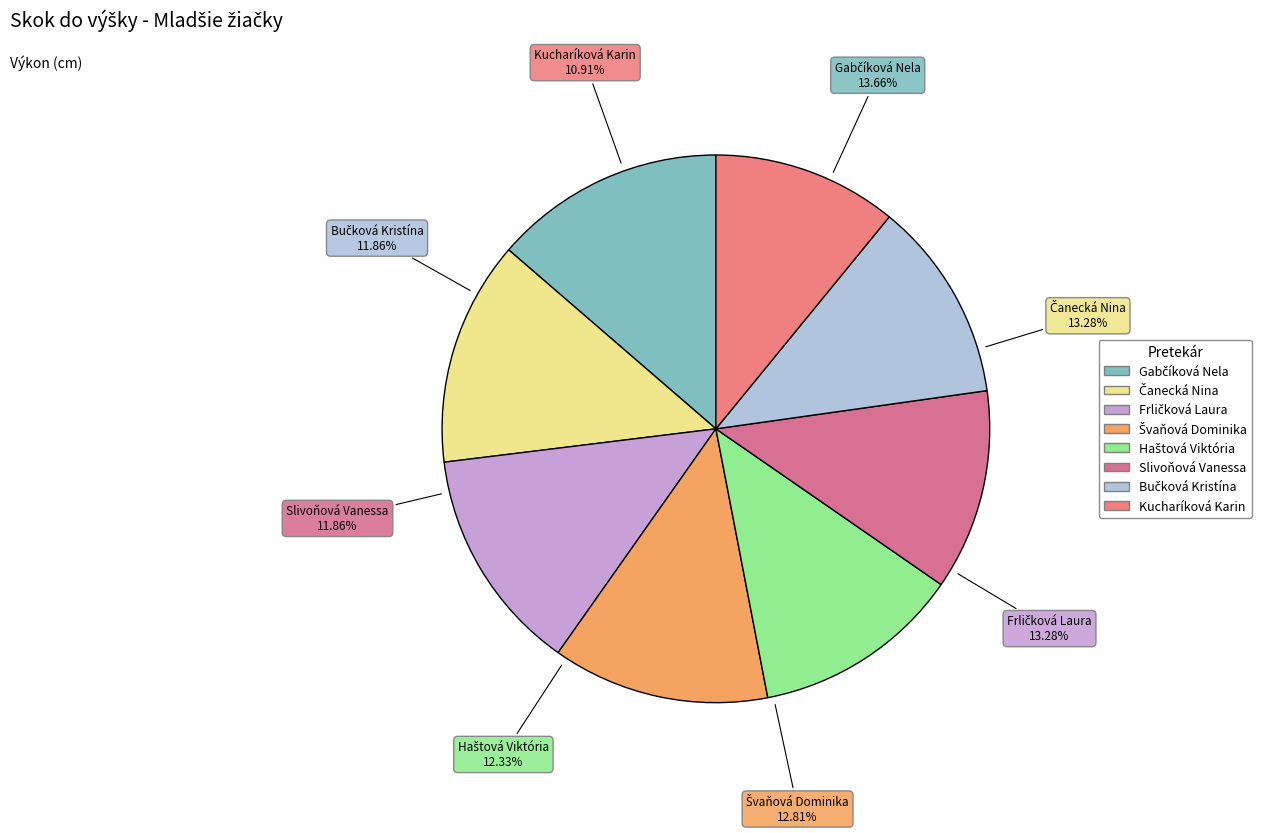

To the nearest percent, what portion does Slivoňová Vanessa represent?

12%